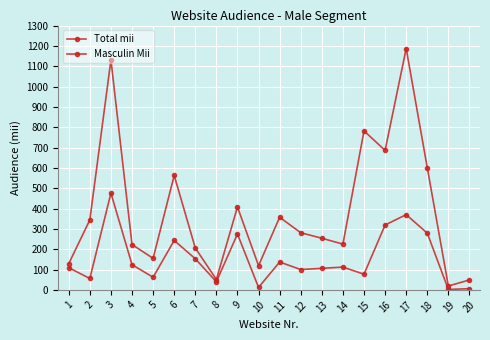

Count the number of categories in the chart.

20